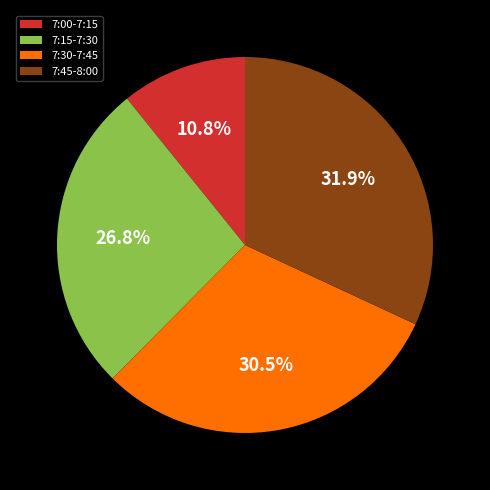

What is the ratio of the value at 7:15-7:30 to the value at 7:30-7:45?

0.9